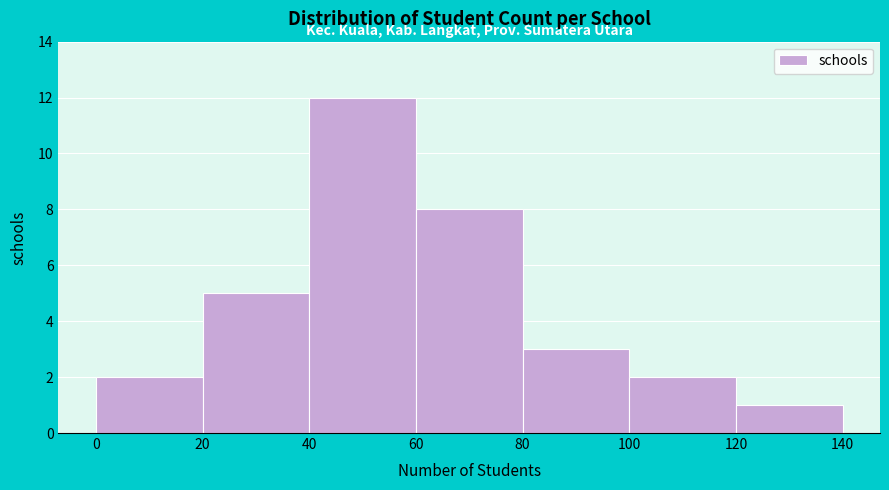

Reading left to right, transcribe this chart: for each bar, give the range it covers on the x-axis and its height. The values are not printed on the chart, so give them approximately, as read against the axis.

0 to 20: 2
20 to 40: 5
40 to 60: 12
60 to 80: 8
80 to 100: 3
100 to 120: 2
120 to 140: 1